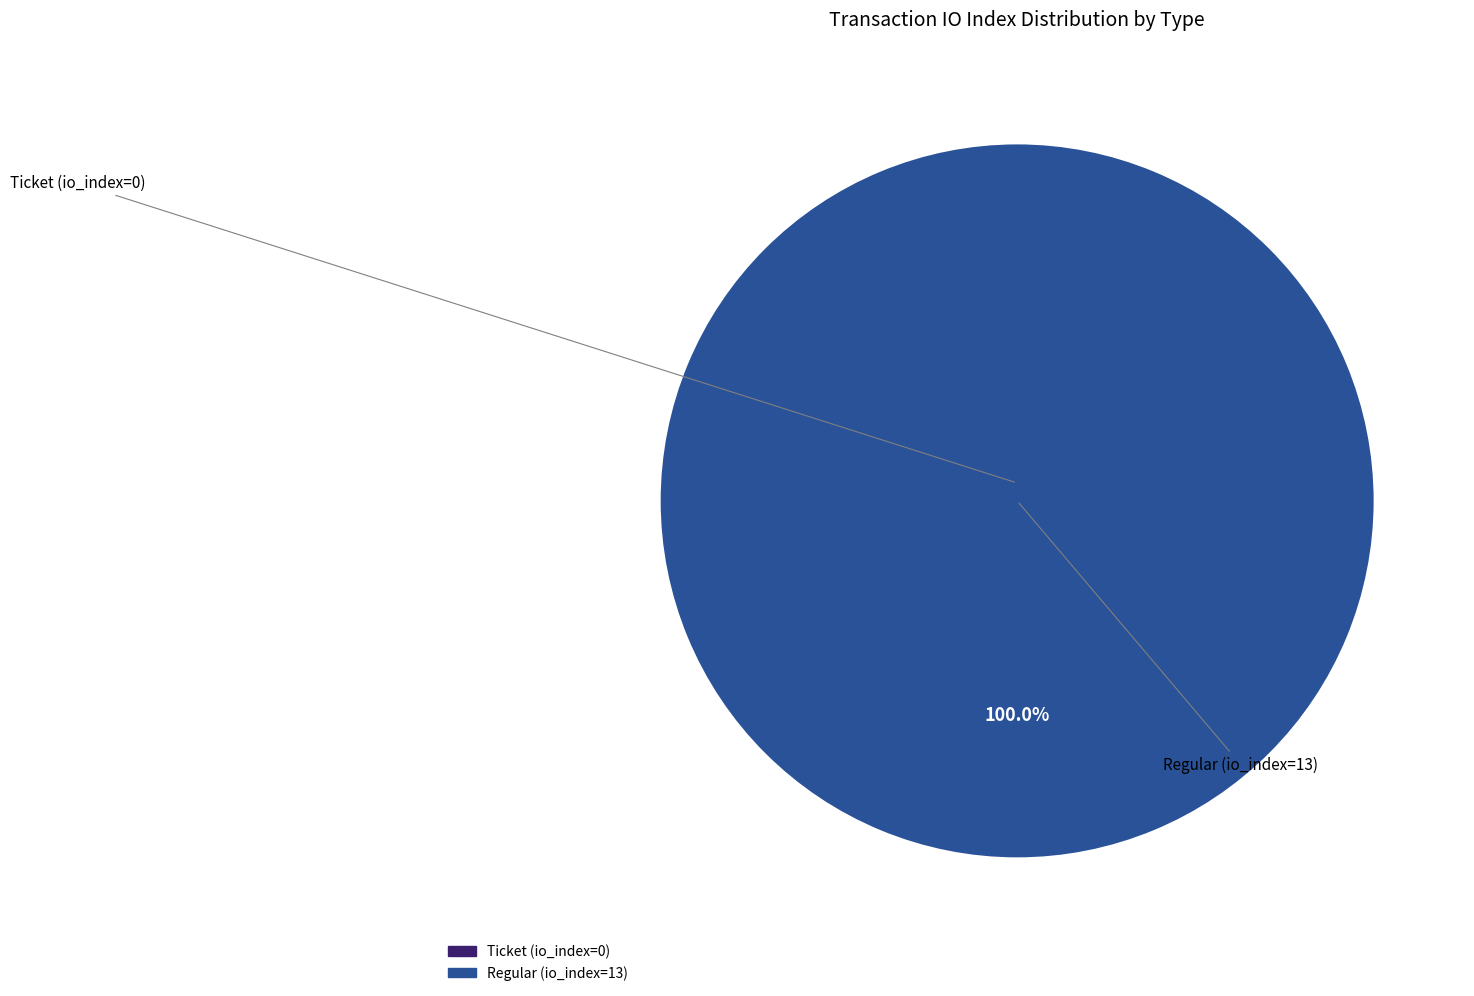

What is the total percentage of Ticket (io_index=0) and Regular (io_index=13)?

100.0%